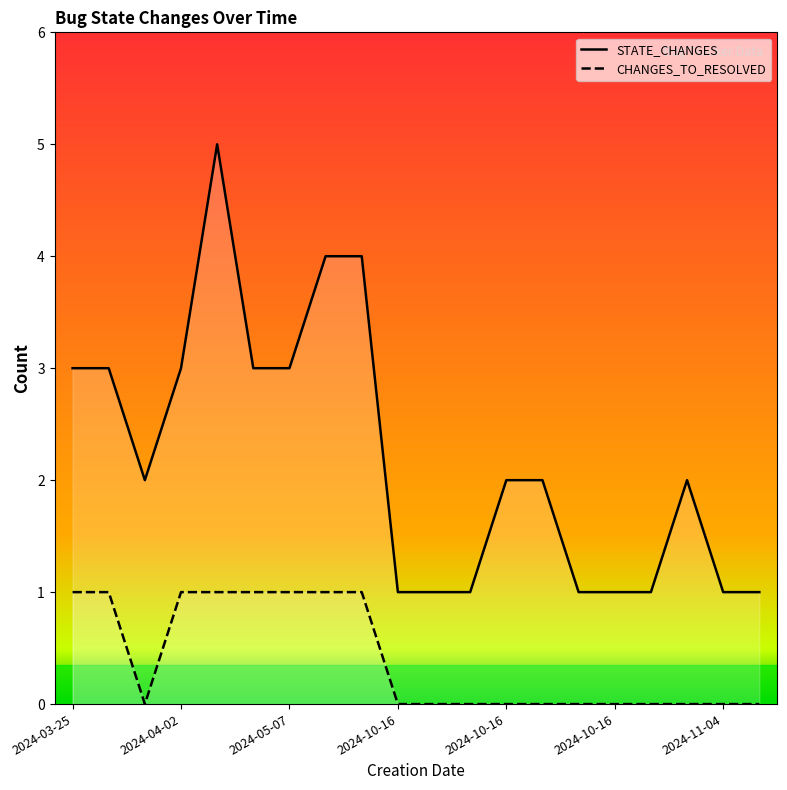

Between 2024-04-02 and 2024-10-28, which series saw the biggest shift?

STATE_CHANGES